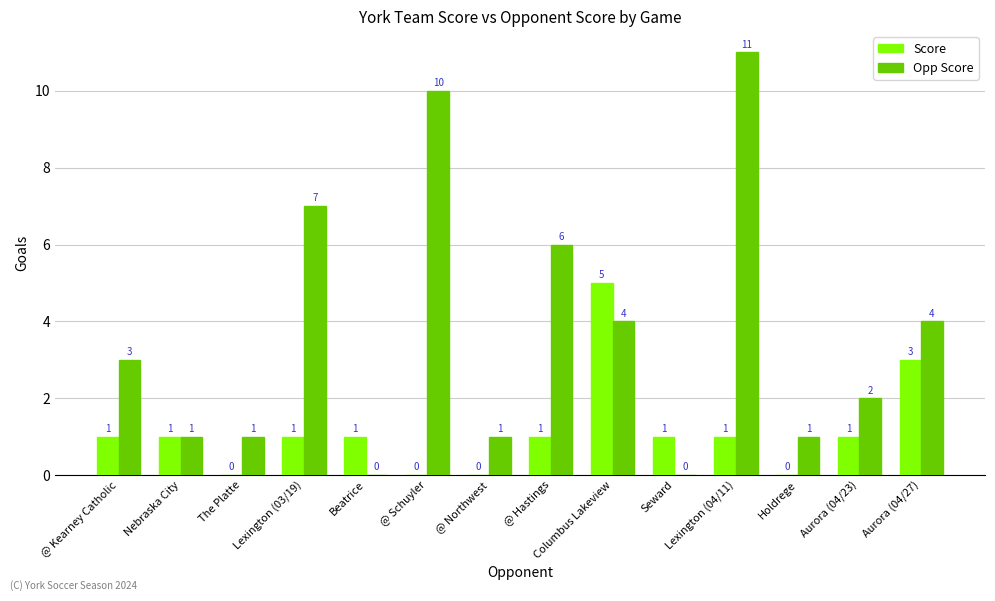

At which label does Score reach its peak?

Columbus Lakeview